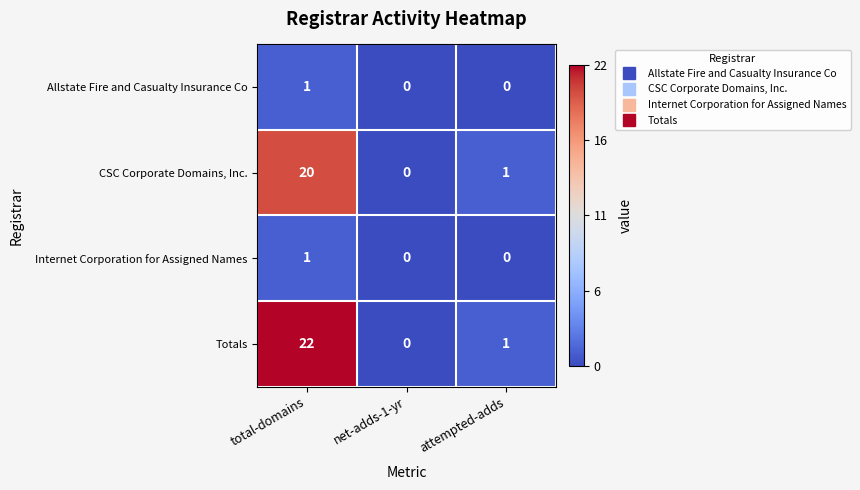

Reading left to right, what are all the values shown in this chart?

Allstate Fire and Casualty Insurance Co: 1	0	0
CSC Corporate Domains, Inc.: 20	0	1
Internet Corporation for Assigned Names: 1	0	0
Totals: 22	0	1